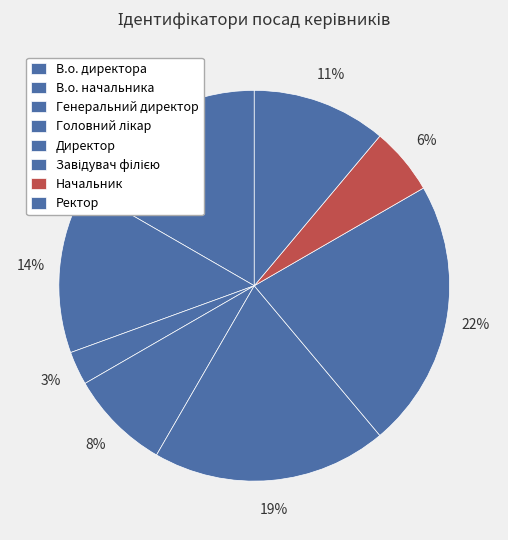

To the nearest percent, what percentage of the pie is Головний лікар?

8%